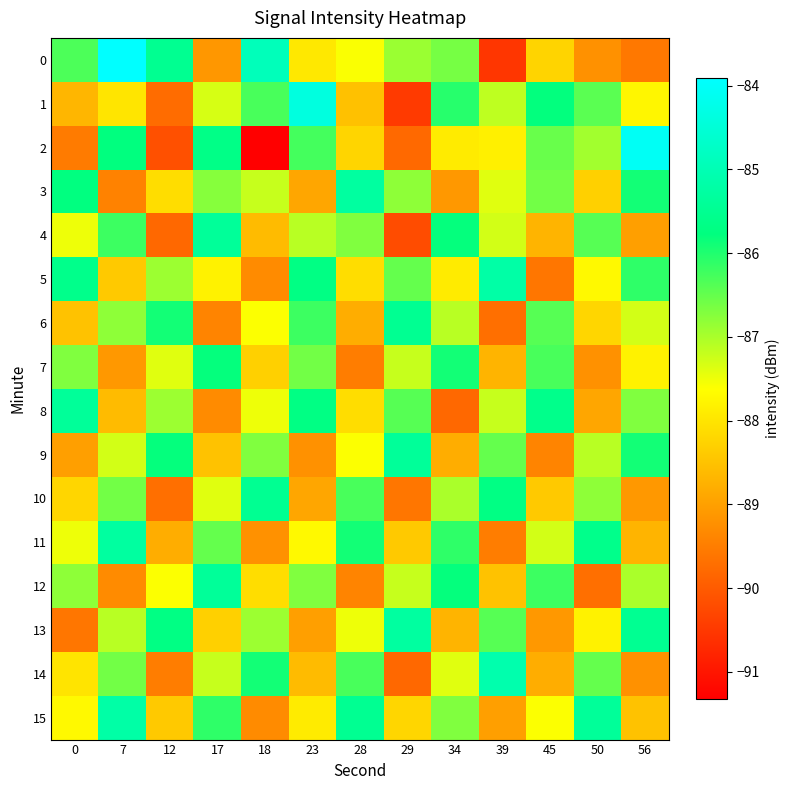

What is the total value across all series at 0?

-1400.8